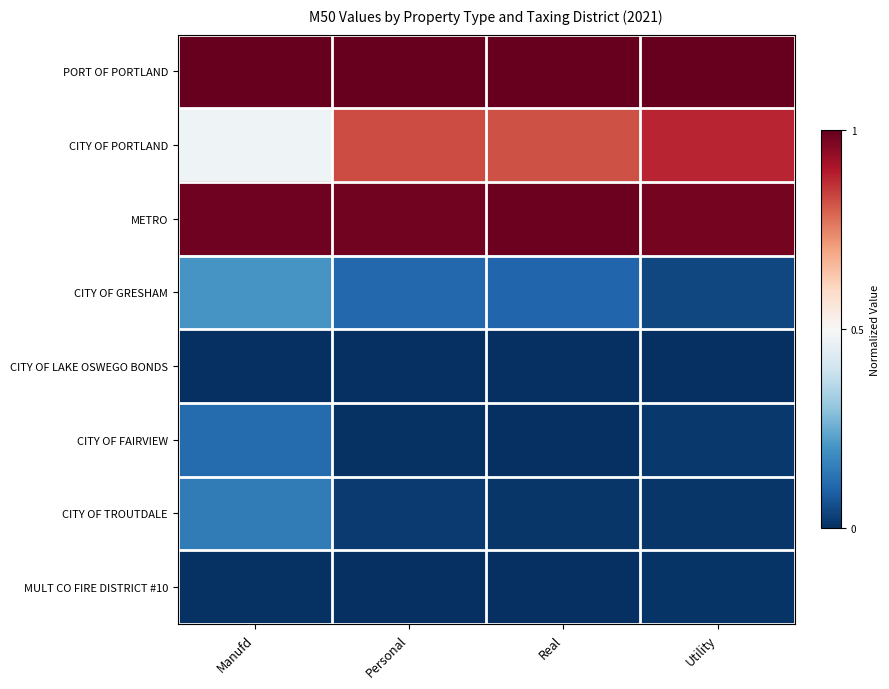

Which series changed the most between Real and Utility?

CITY OF PORTLAND